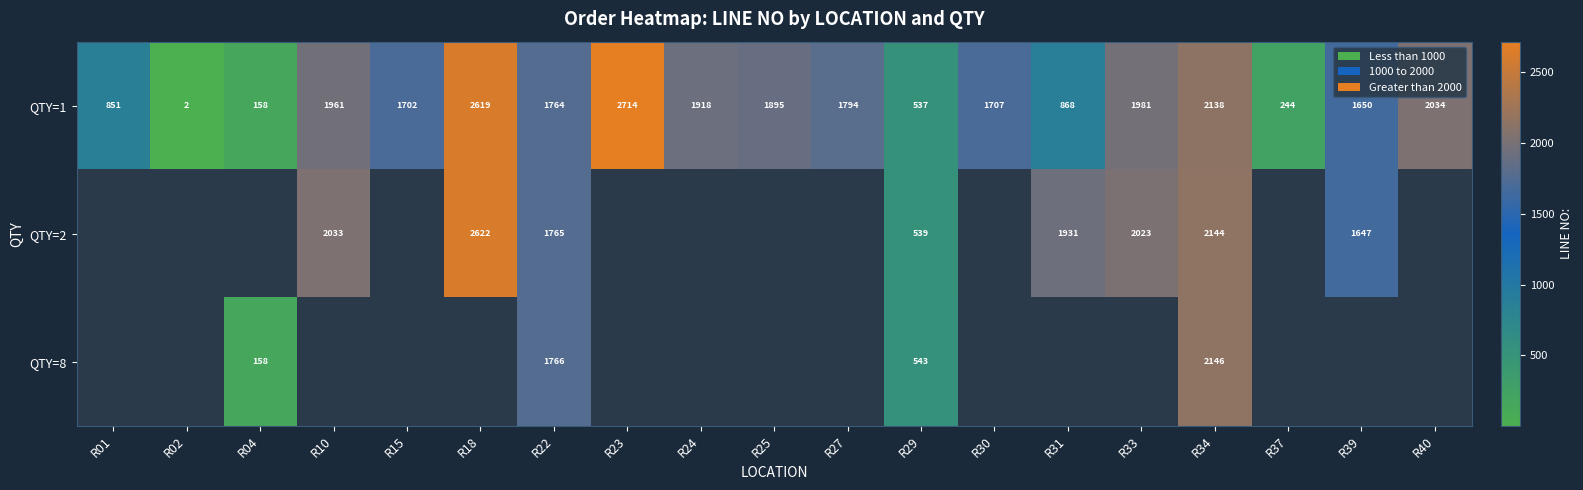

At how many categories does at least one series exceed 2119?

3